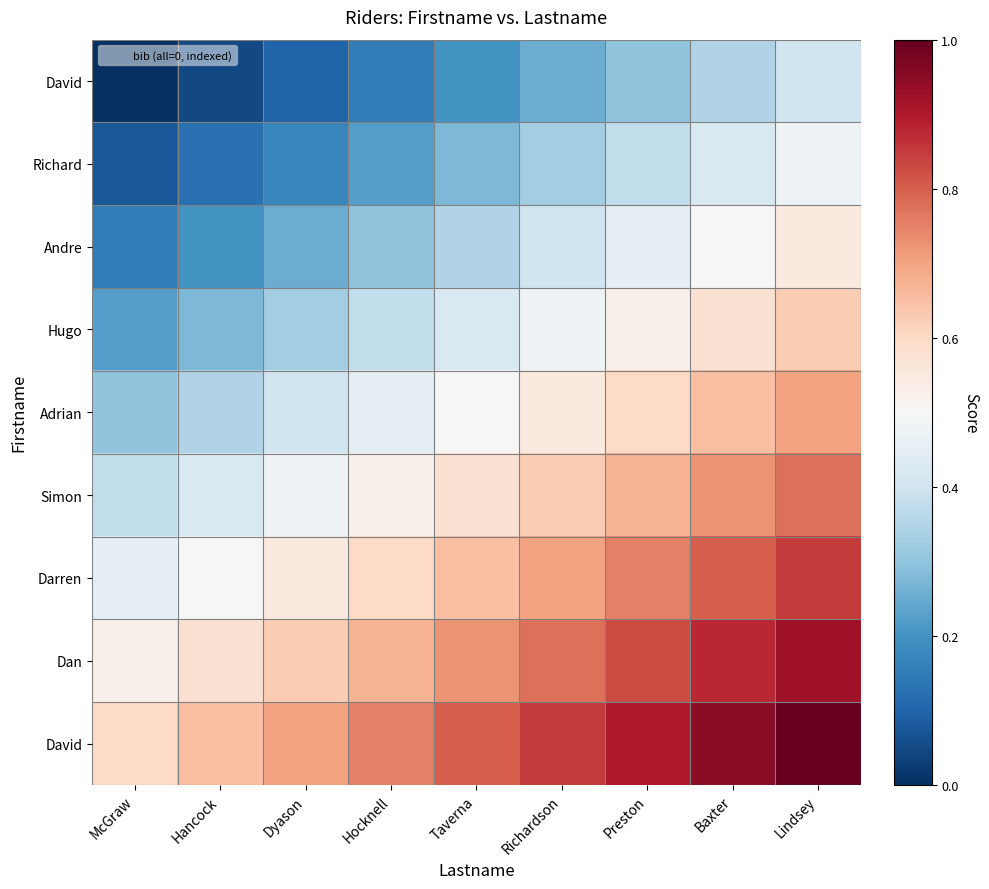

Which has a higher value, Hancock or Hocknell?

Hocknell